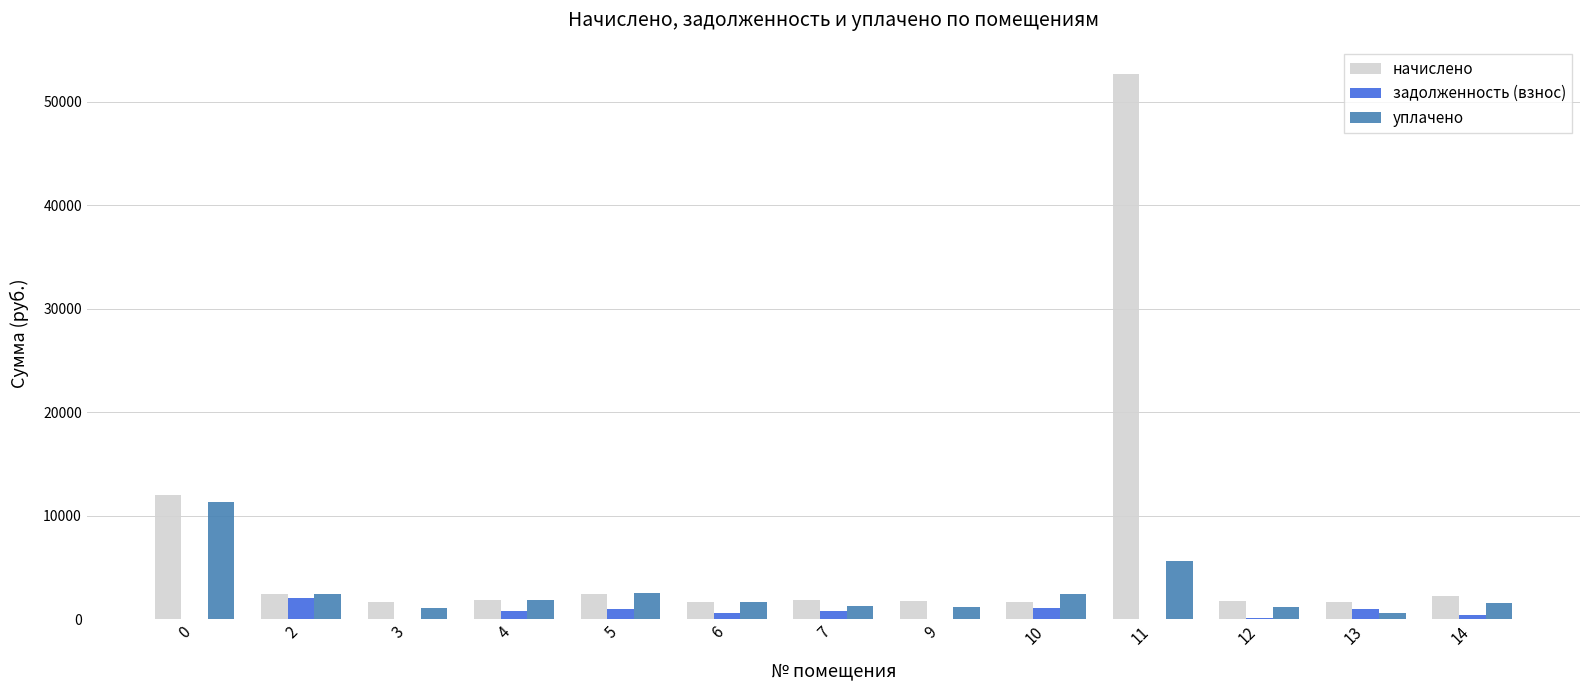

What is the highest value of the задолженность (взнос) series?

2050.5